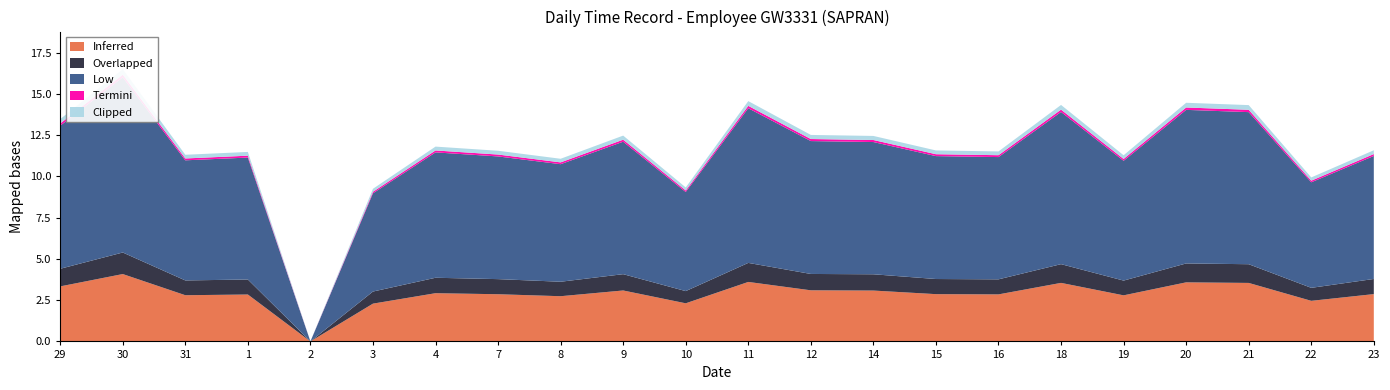

Reading left to right, extract all data points from this chart.

13.3	16.3	11.2	11.4	0.0	9.2	11.7	11.4	11.0	12.3	9.2	14.4	12.4	12.3	11.5	11.4	14.2	11.2	14.3	14.2	9.8	11.5